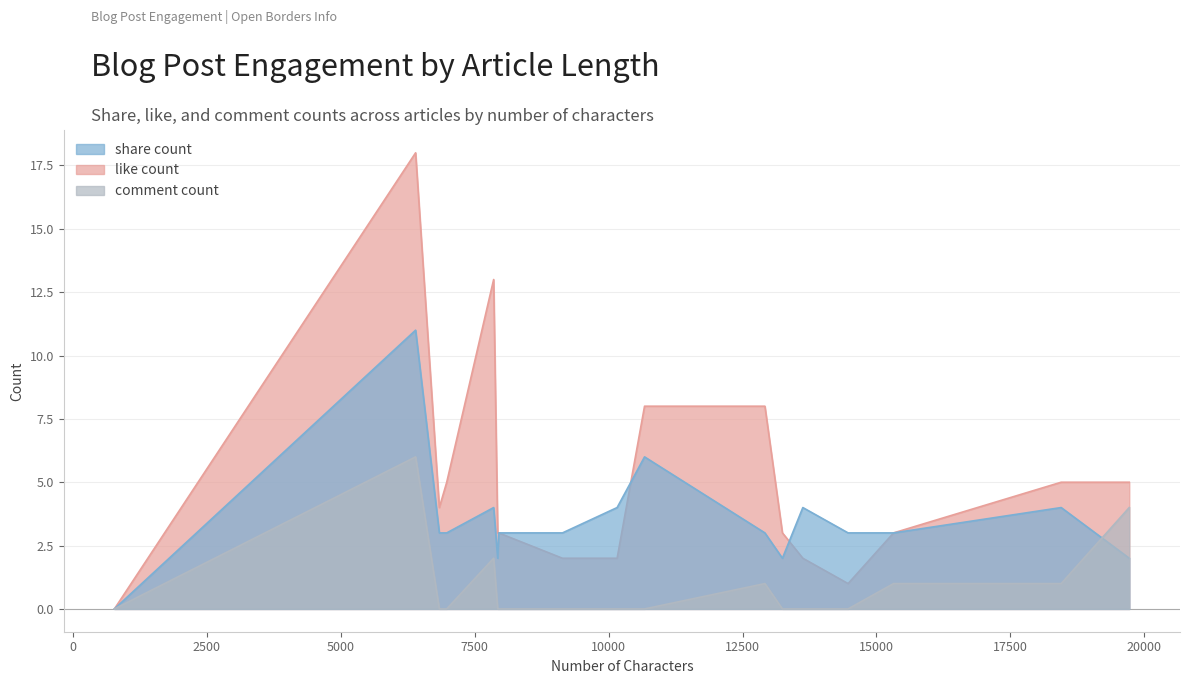

Which series changed the most between 13245 and 774?

like count